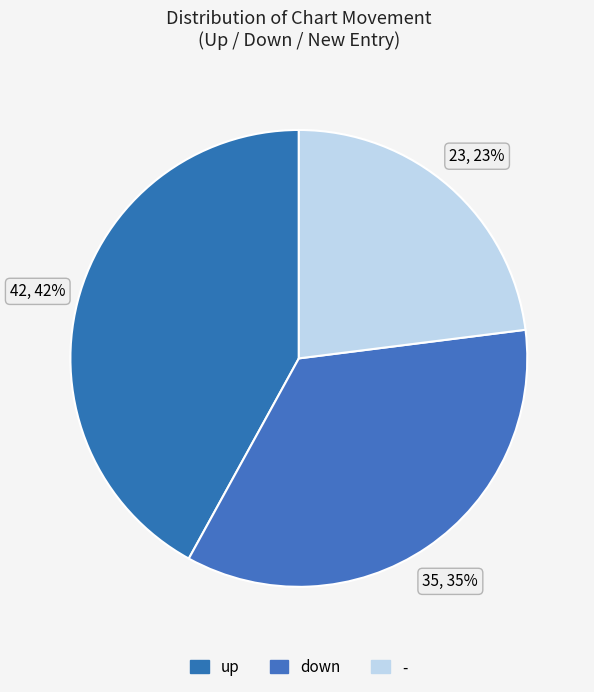

Does - represent more than half of the total?

No